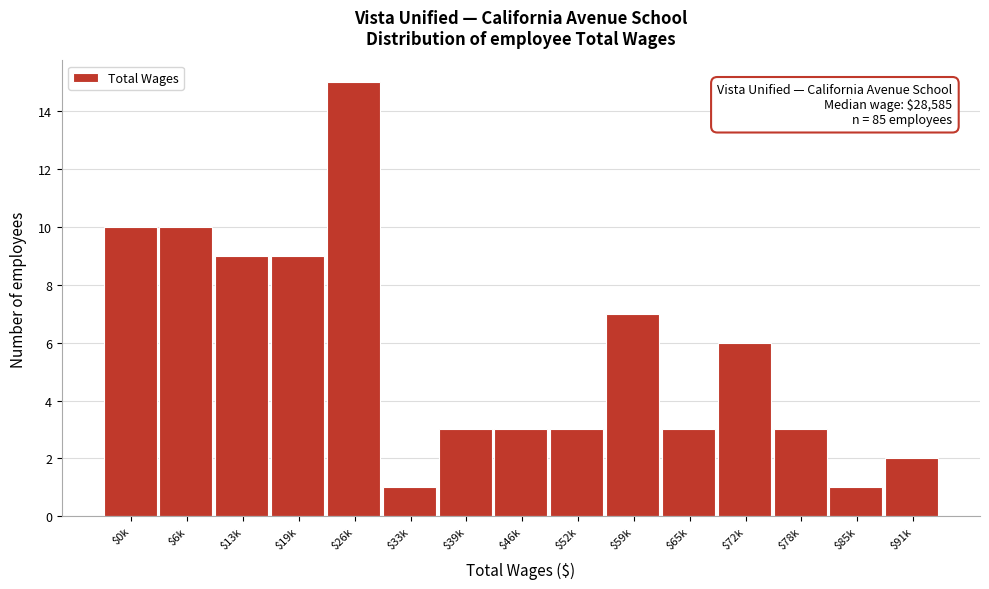

Reading left to right, what are all the values shown in this chart?

10	10	9	9	15	1	3	3	3	7	3	6	3	1	2